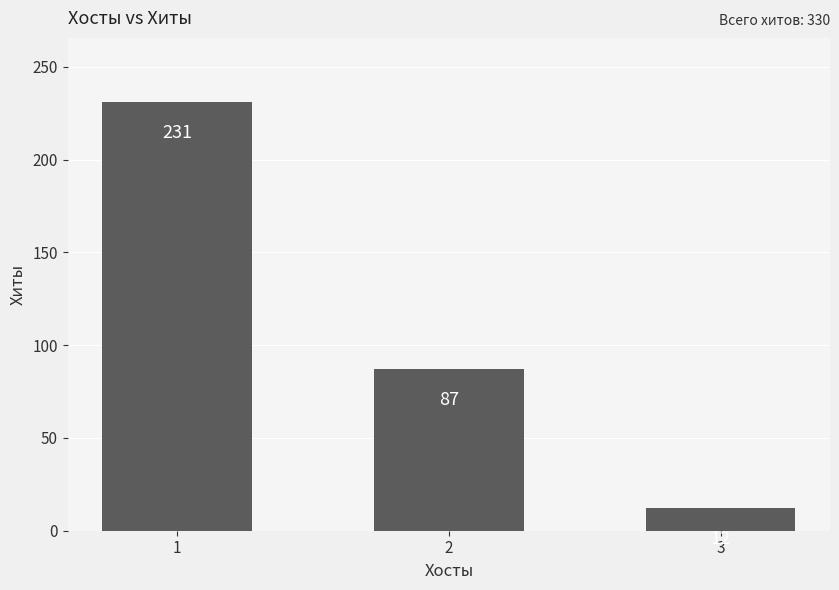

The chart shows a value of 231 at 1. True or false?

True